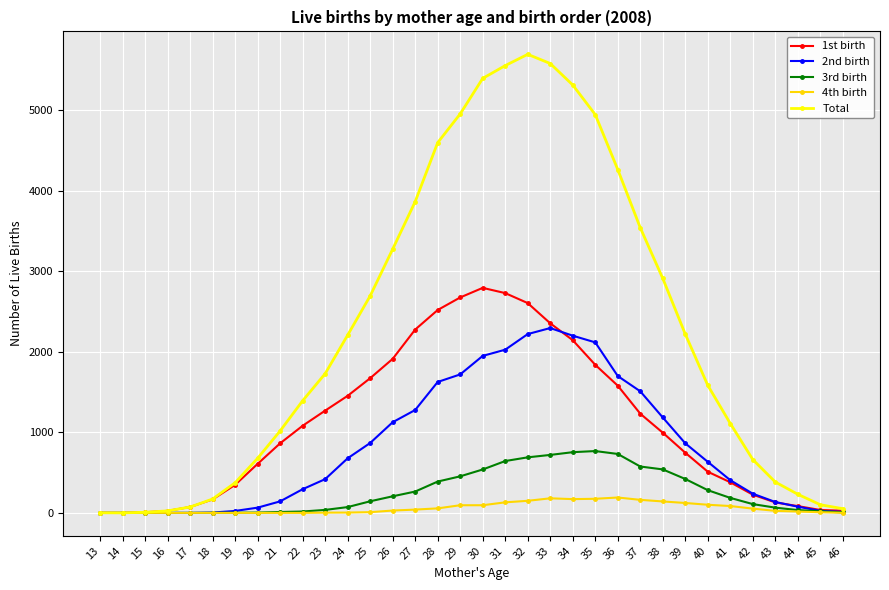

The value of 2nd birth at 32 is 2221. True or false?

True